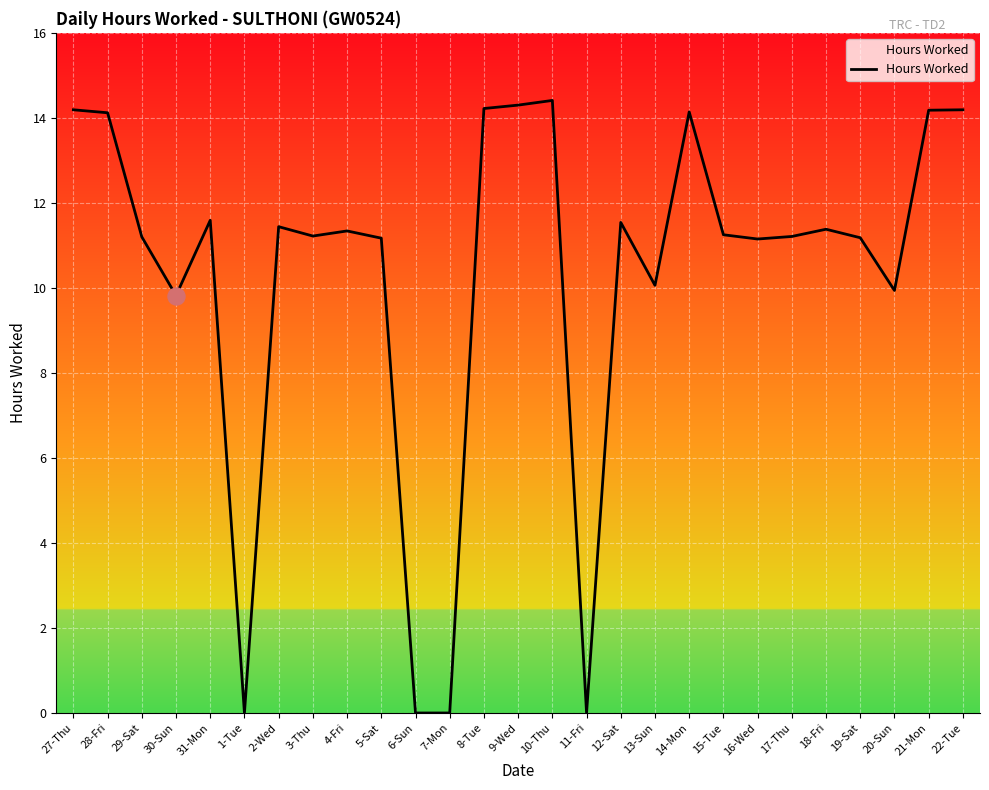

What is the change in value from 3-Thu to 22-Tue?

+3.0